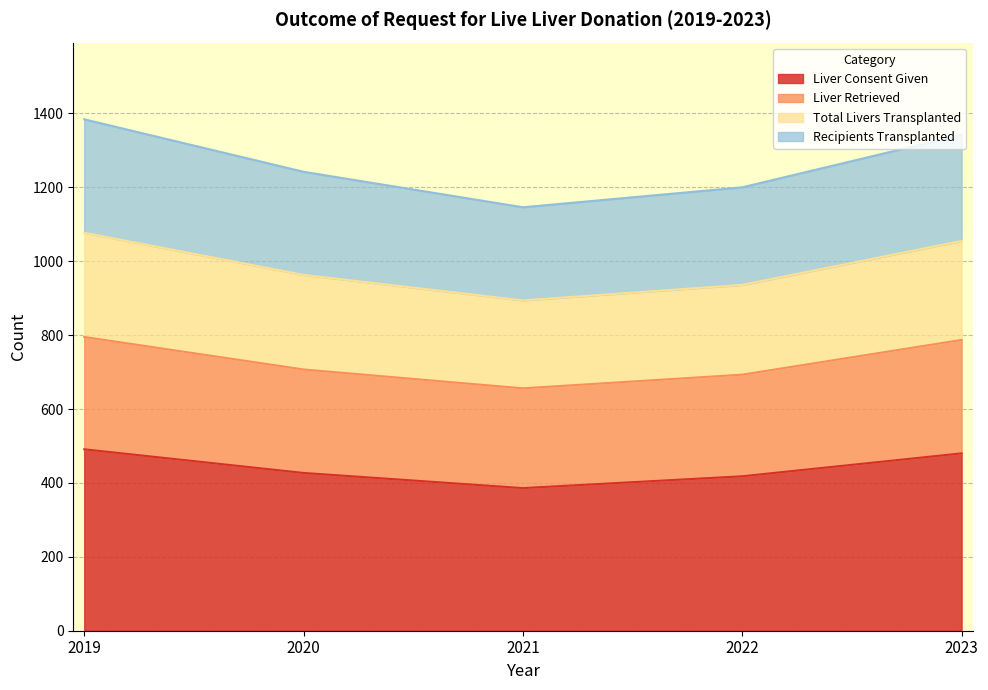

How many lines are shown in the chart?

4